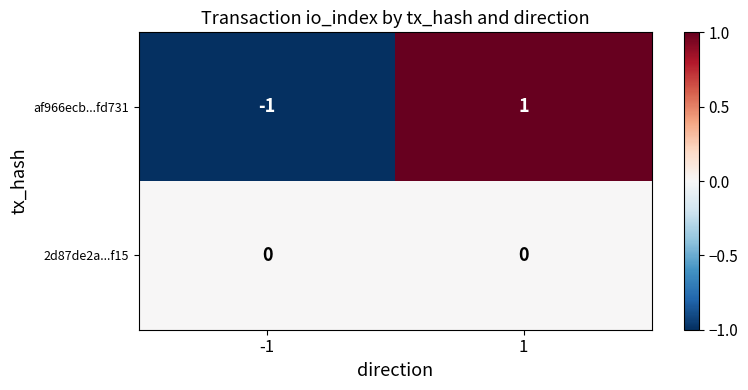

Is the value of af966ecb...fd731 at -1 greater than the value of 2d87de2a...f15 at -1?

No